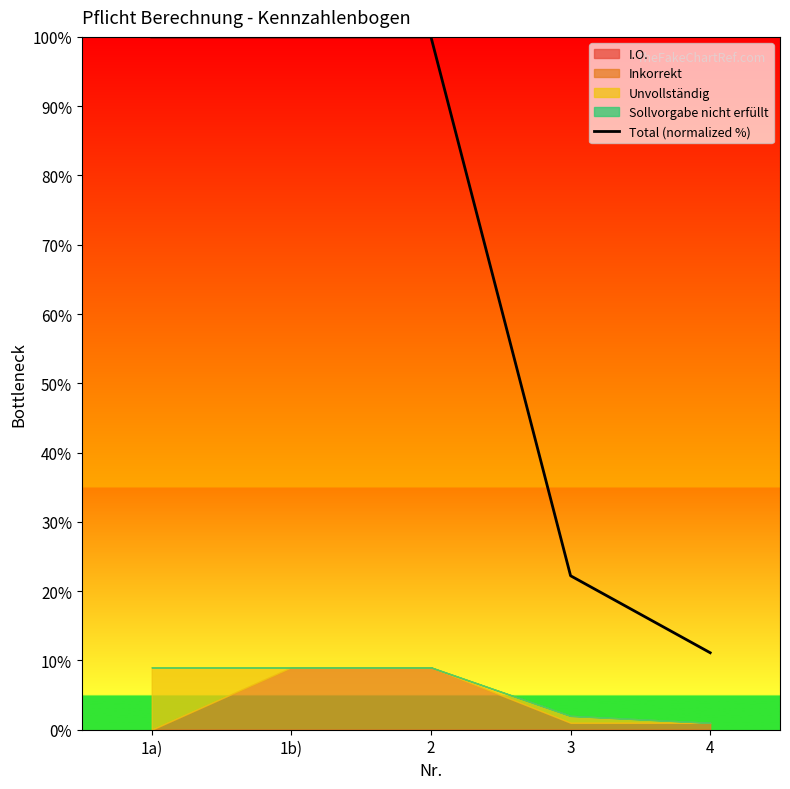

List the labels in order of value, largest first.

1a), 1b), 2, 3, 4